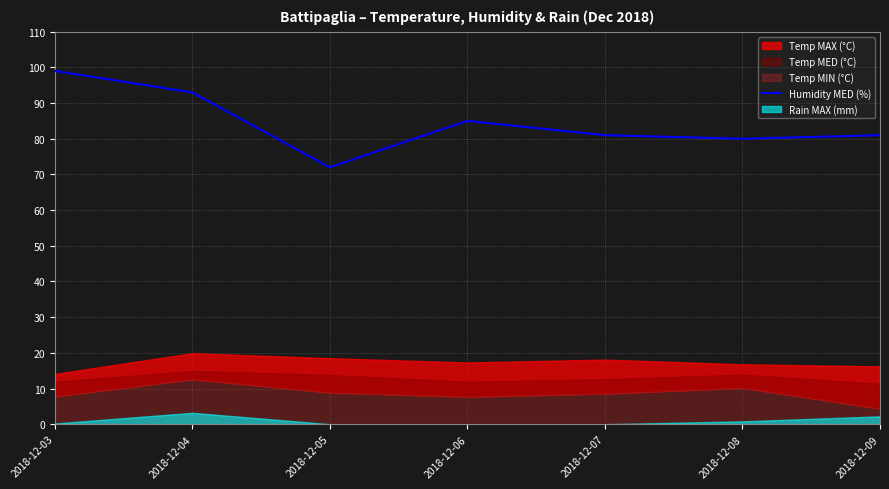

How many lines are shown in the chart?

1